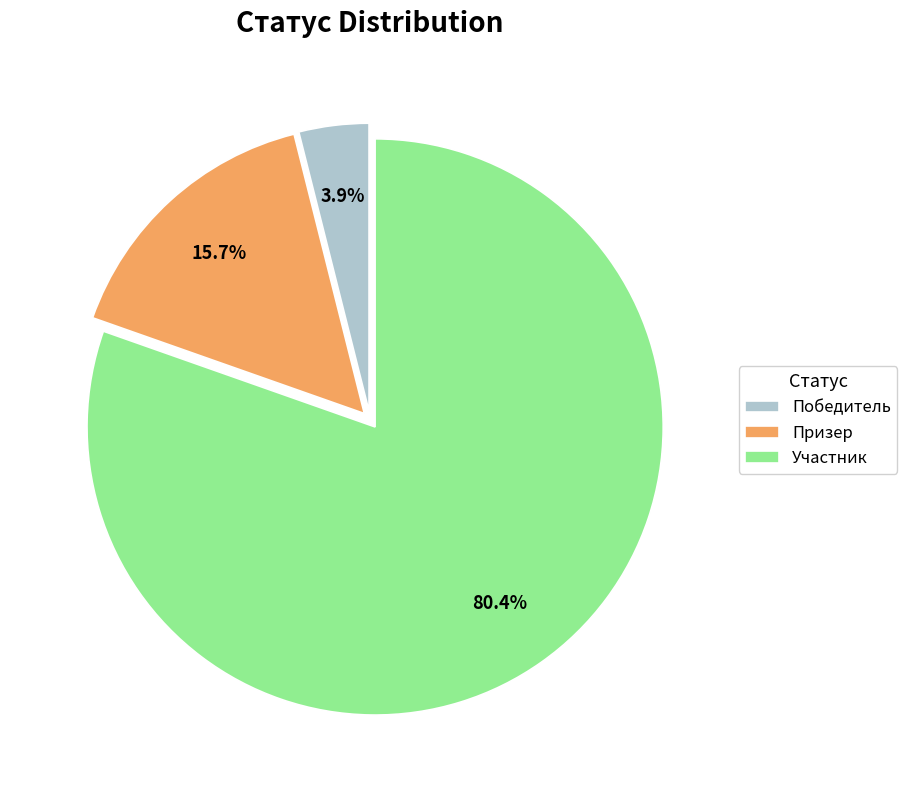

Which slice represents more than half of the pie?

Участник